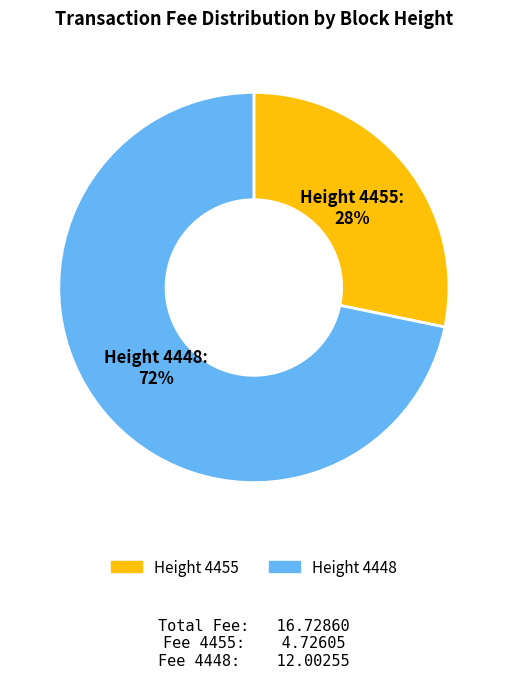

To the nearest percent, what portion does Height 4448 represent?

72%